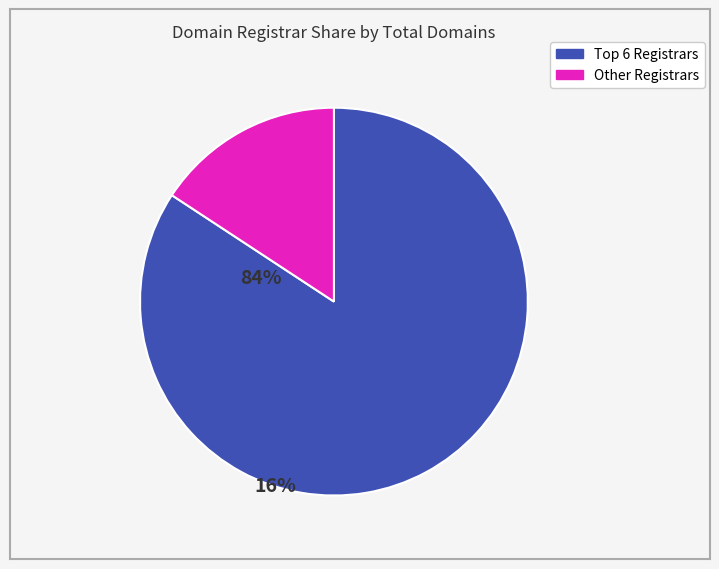

Is there a majority slice in this chart?

Yes